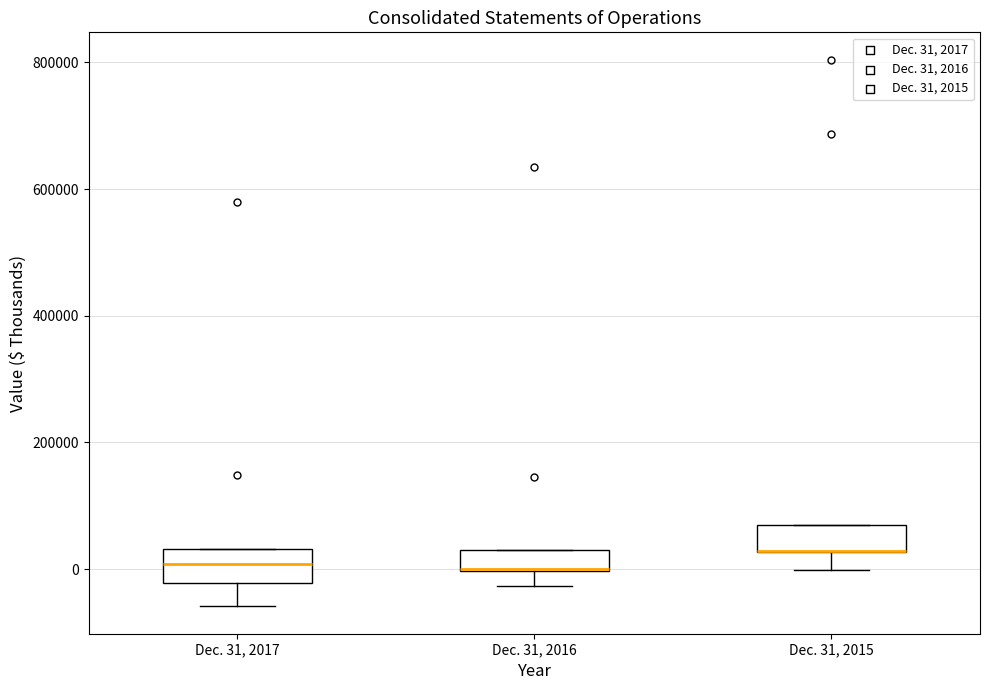

Where is the lower edge of the box for Dec. 31, 2016 on the y-axis? The values are not printed on the chart, so give them approximately, as read against the axis.

0